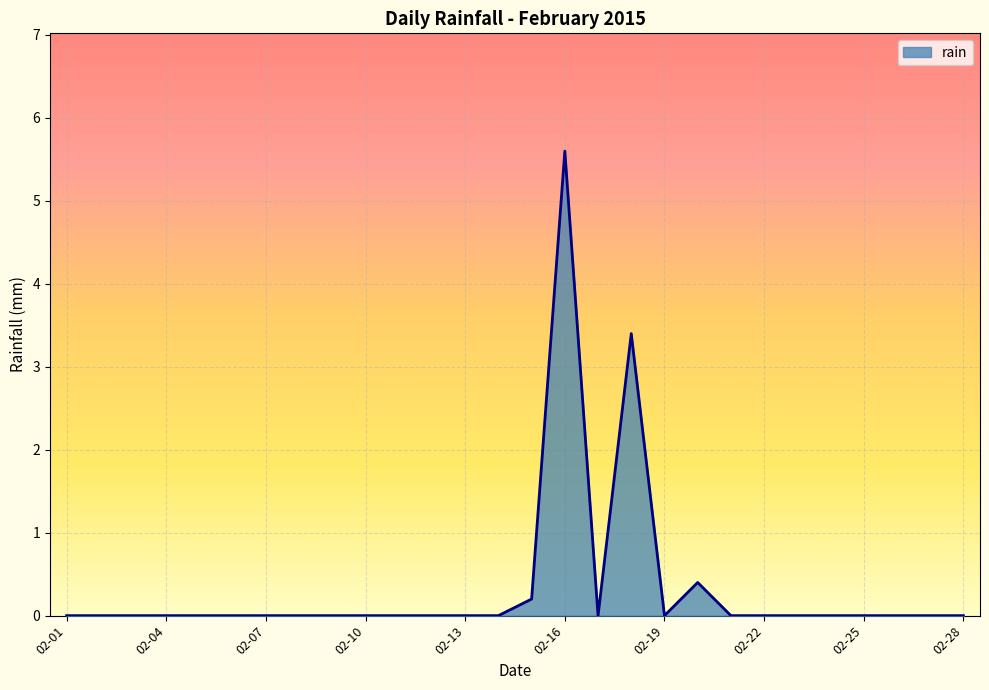

What is the maximum value shown in the chart?

5.6